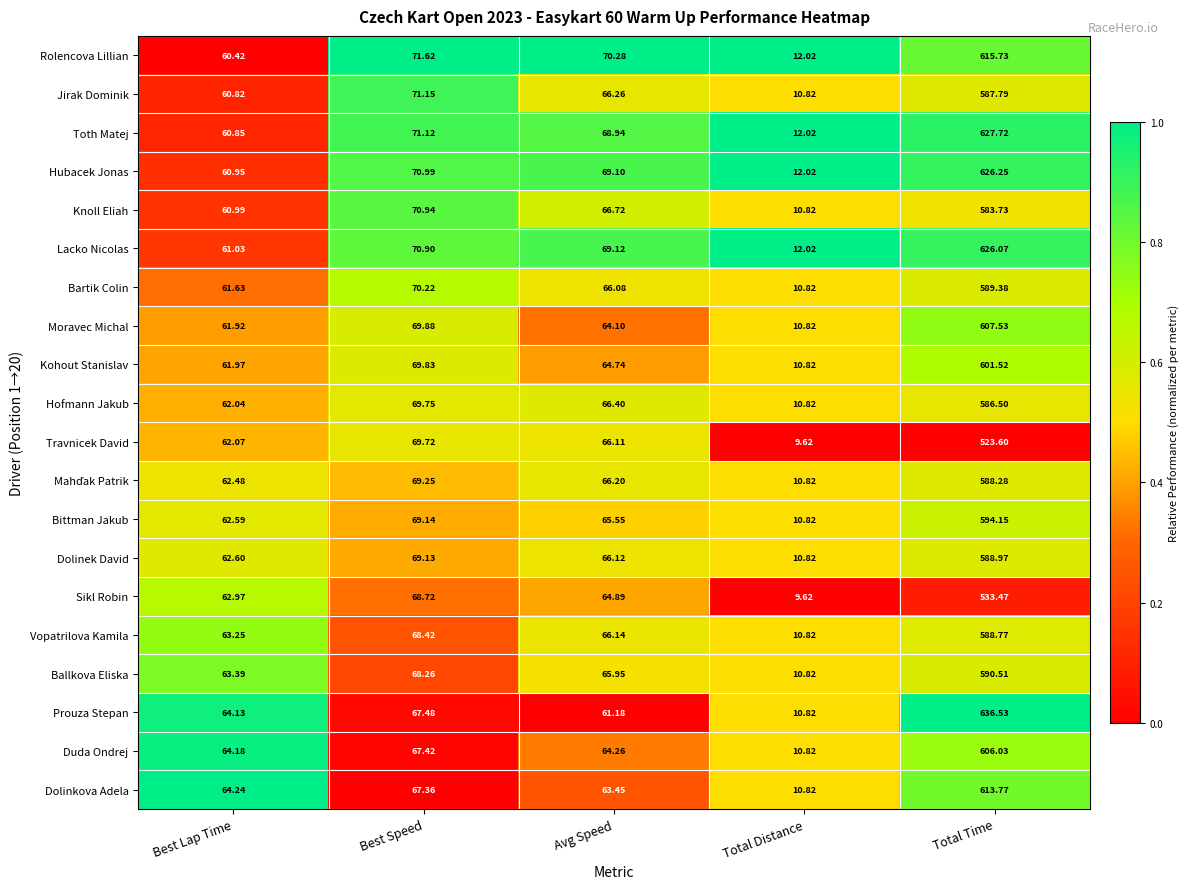

At which label does Knoll Eliah reach its peak?

Total Time